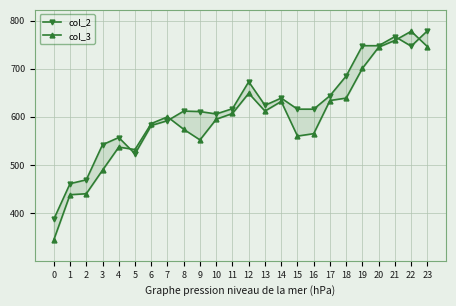

What is the value of the col_2 point at the 1st from the left?

387